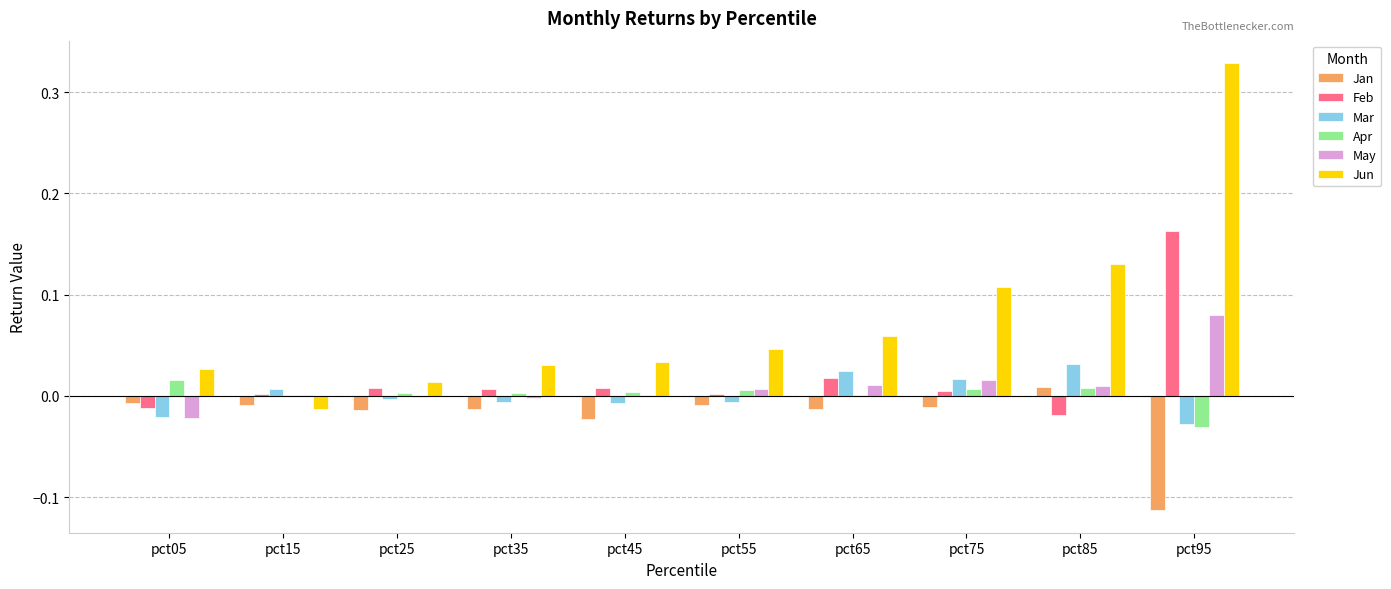

Which series has the largest total across all categories?

Jun